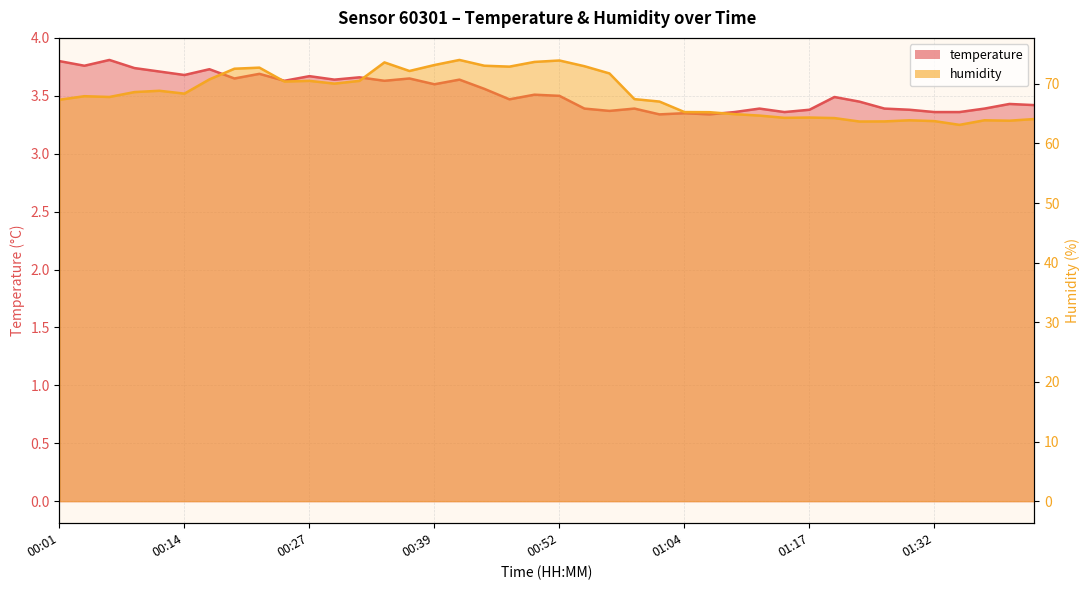

Reading left to right, list all the values displayed in this chart.

temperature: 3.8	3.8	3.8	3.7	3.7	3.7	3.7	3.6	3.7	3.6	3.7	3.6	3.7	3.6	3.6	3.6	3.6	3.6	3.5	3.5	3.5	3.4	3.4	3.4	3.3	3.4	3.3	3.4	3.4	3.4	3.4	3.5	3.5	3.4	3.4	3.4	3.4	3.4	3.4	3.4
humidity: 67.3	67.9	67.8	68.6	68.8	68.4	70.8	72.5	72.7	70.4	70.5	70.0	70.5	73.6	72.2	73.2	74.0	73.0	72.9	73.7	73.9	73.0	71.8	67.4	67.0	65.3	65.2	64.9	64.7	64.3	64.3	64.3	63.7	63.7	63.9	63.8	63.1	63.9	63.8	64.1